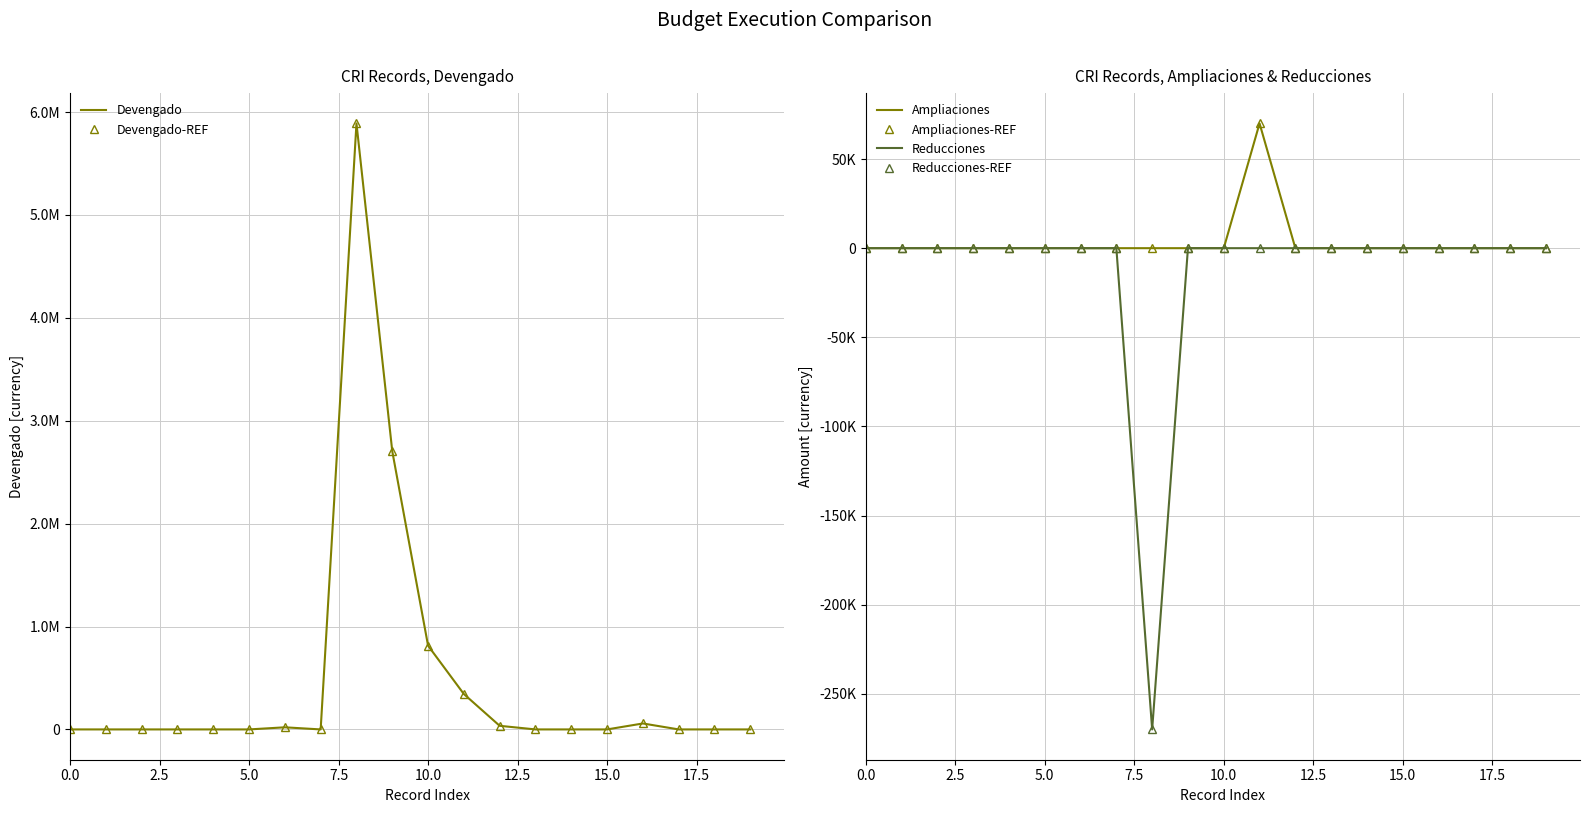

Is this an area chart (filled region under the line)?

No